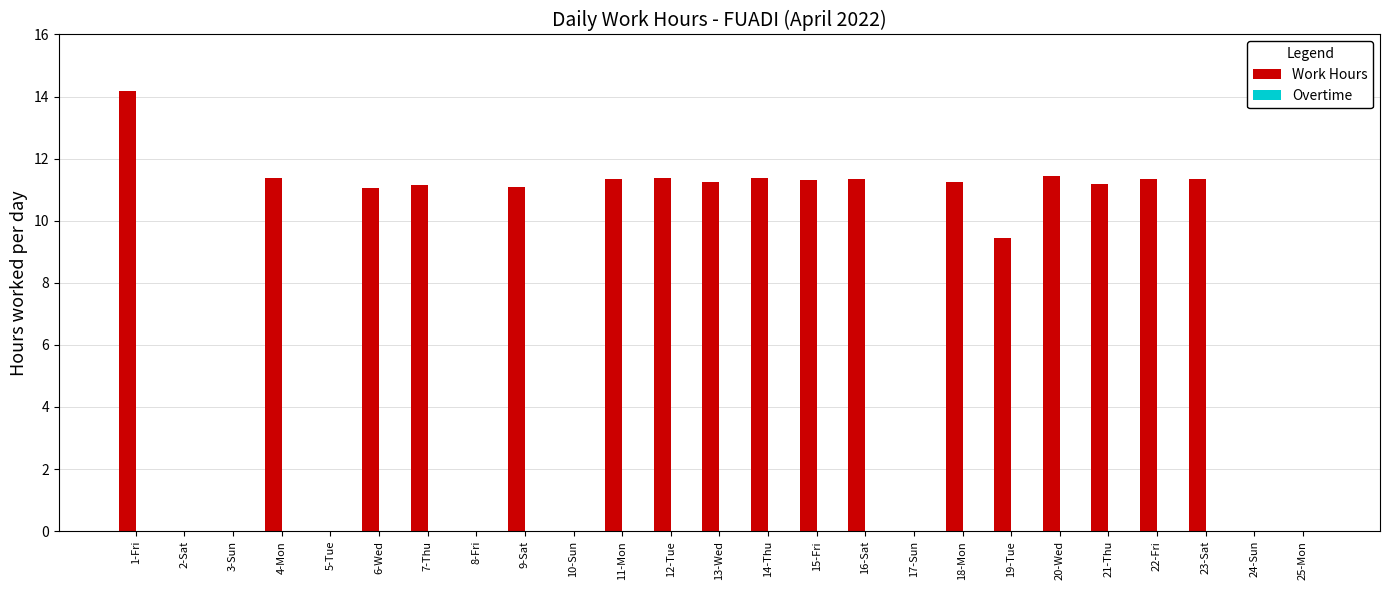

The value at 8-Fri is -9.5. True or false?

False